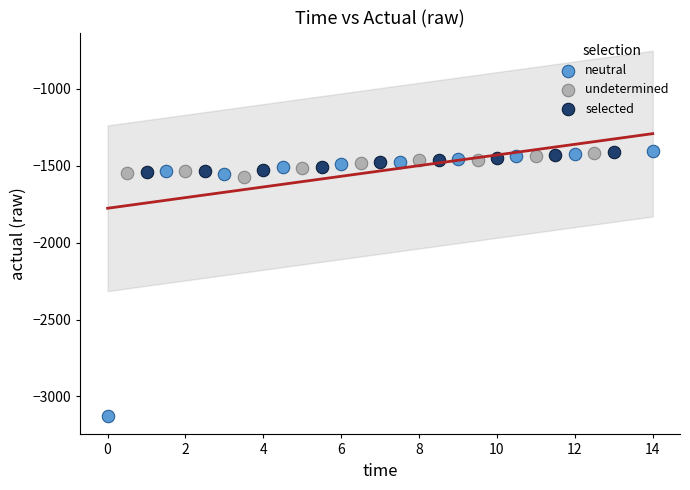

Which series has the largest Y range (max minus min)?

neutral